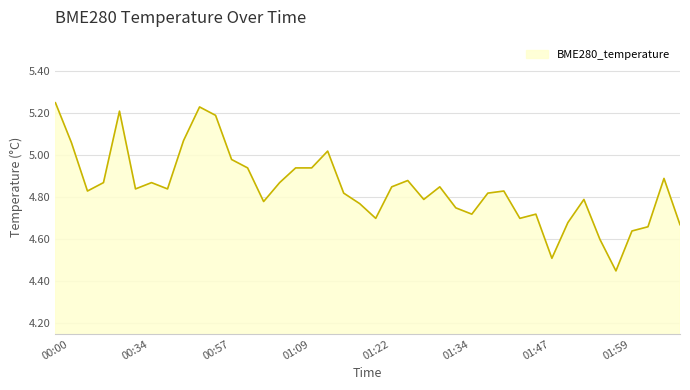

What is the difference between the maximum and minimum values?

0.8